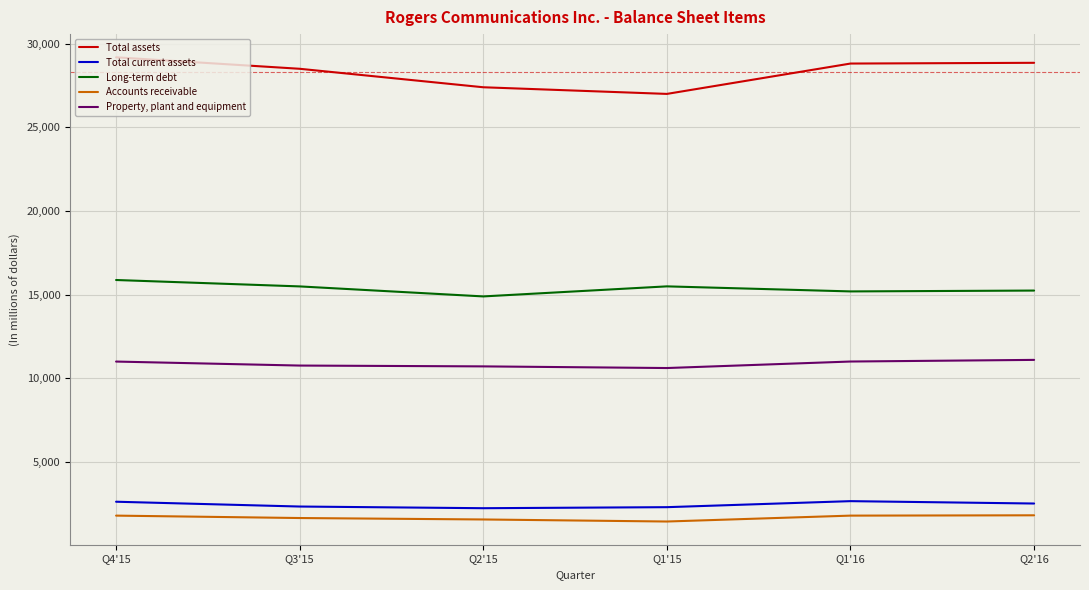

What is the minimum value for Accounts receivable?

1440